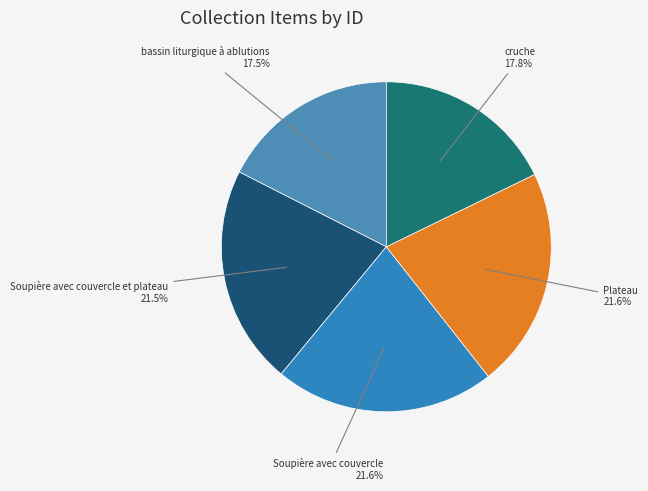

Count the number of slices in the pie.

5